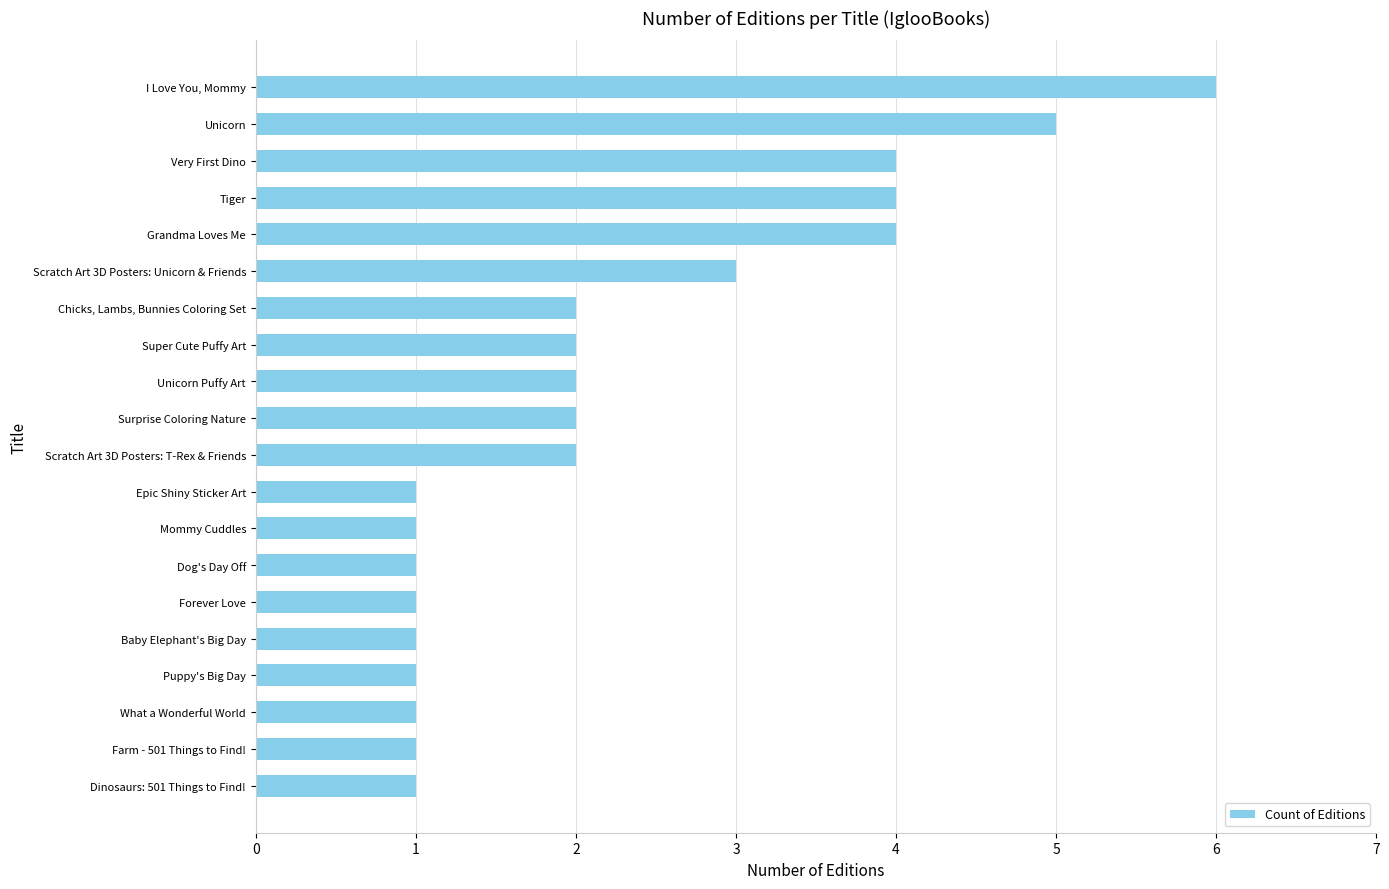

What is the sum of all values?

45